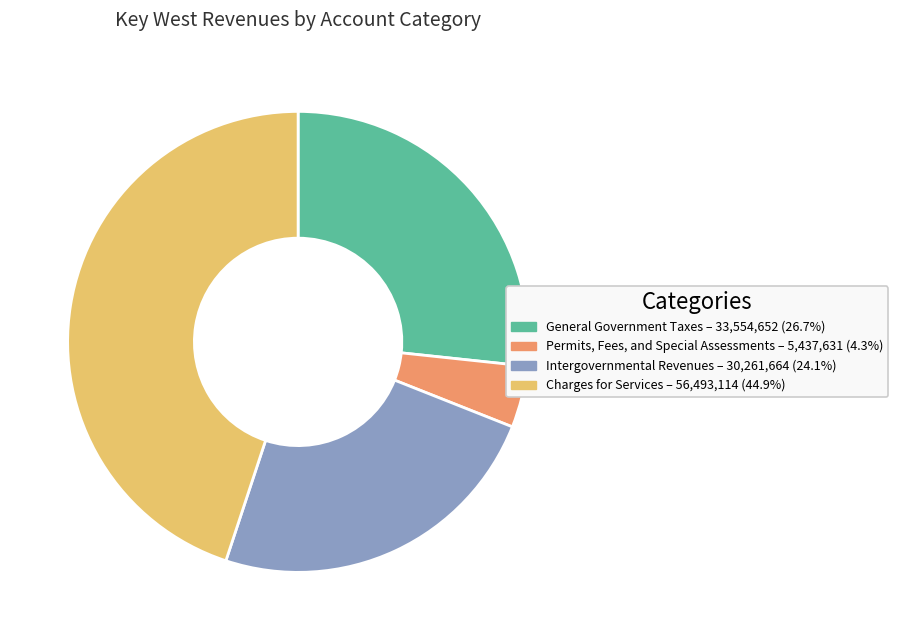

What is the smallest slice in the pie chart?

Permits, Fees, and Special Assessments